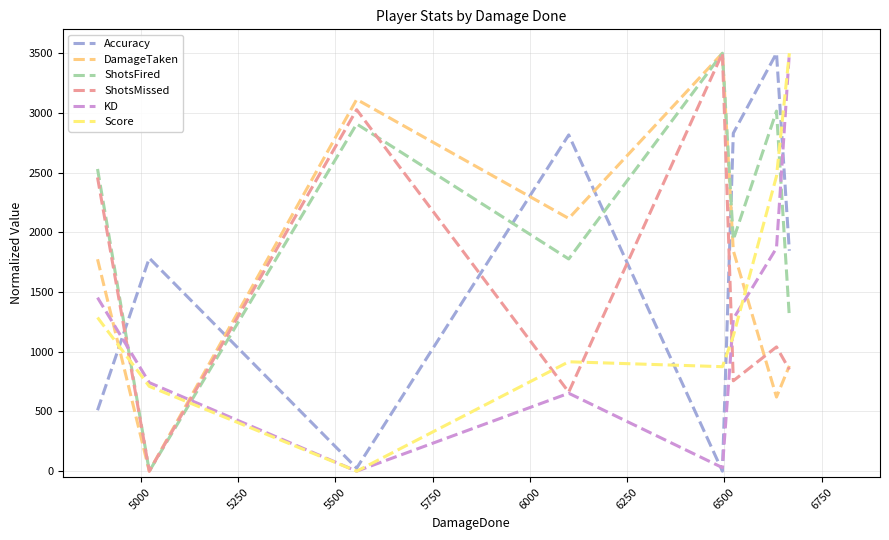

What are all the series names shown in the legend?

Accuracy, DamageTaken, ShotsFired, ShotsMissed, KD, Score